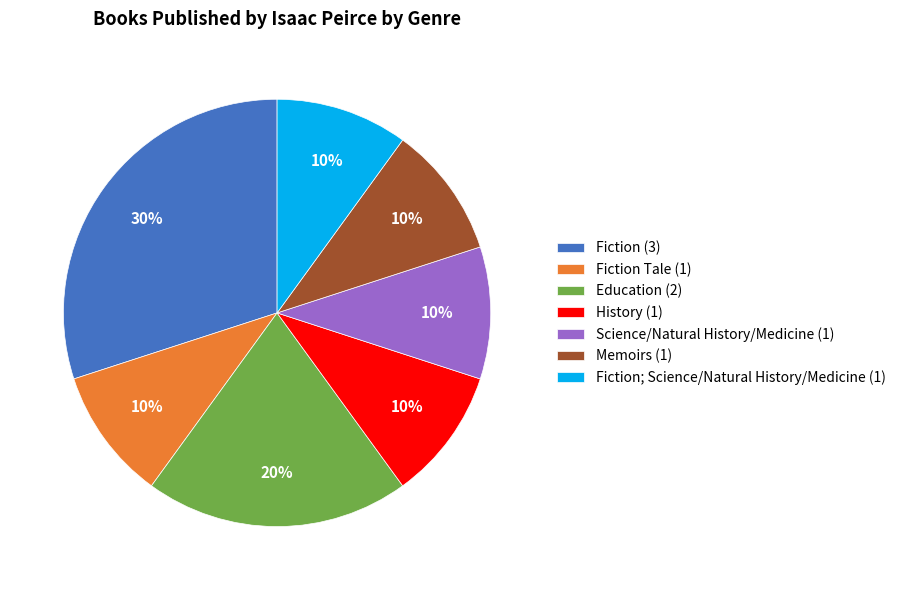

The Science/Natural History/Medicine (1) slice represents 10% of the pie. True or false?

True